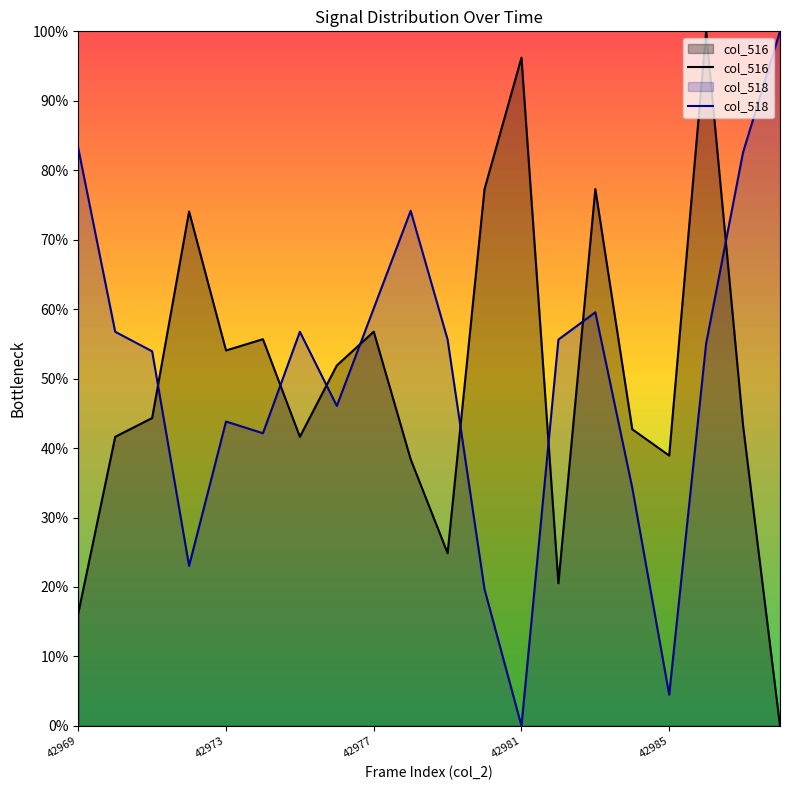

In col_518, how many points are higher than both neighbors (excluding endpoints)?

4